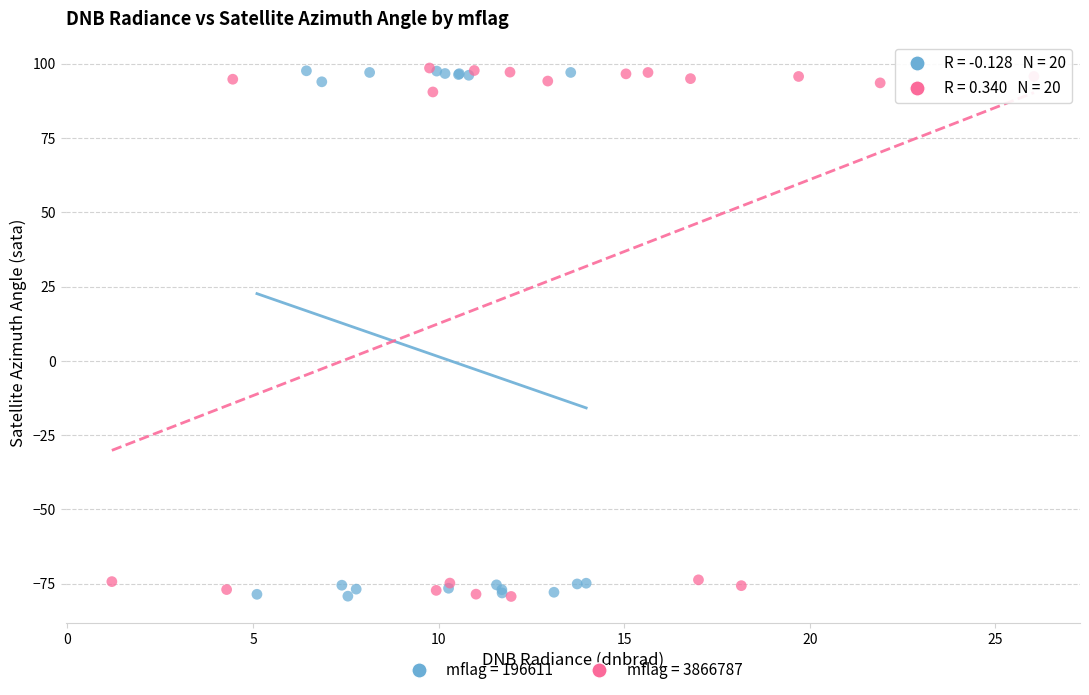

What are all the series names shown in the legend?

mflag = 196611, mflag = 3866787